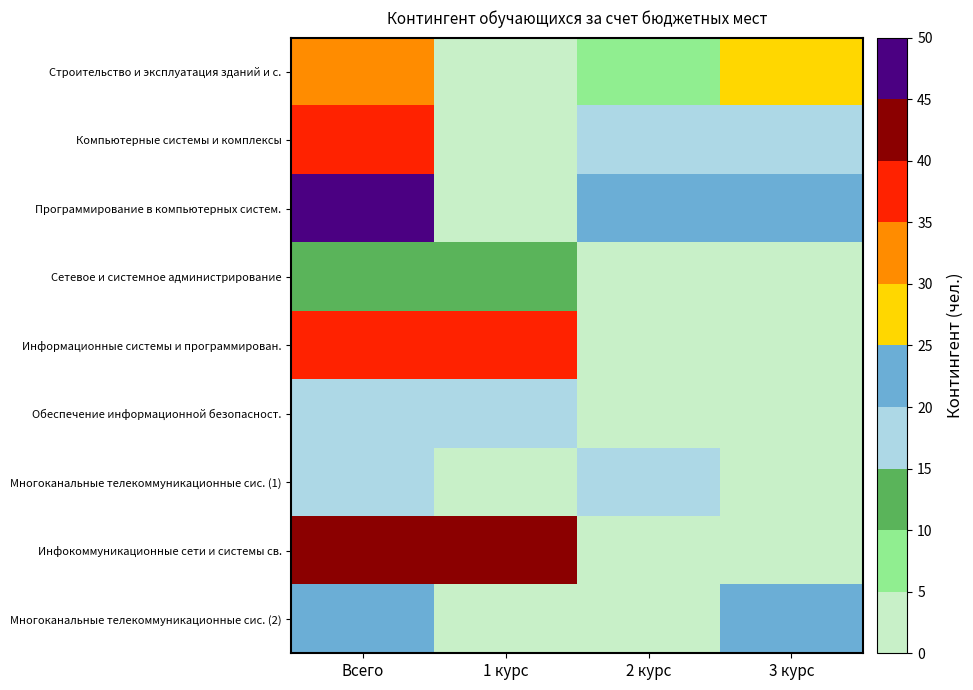

Which series changed the most between Всего and 3 курс?

Инфокоммуникационные сети и системы св.